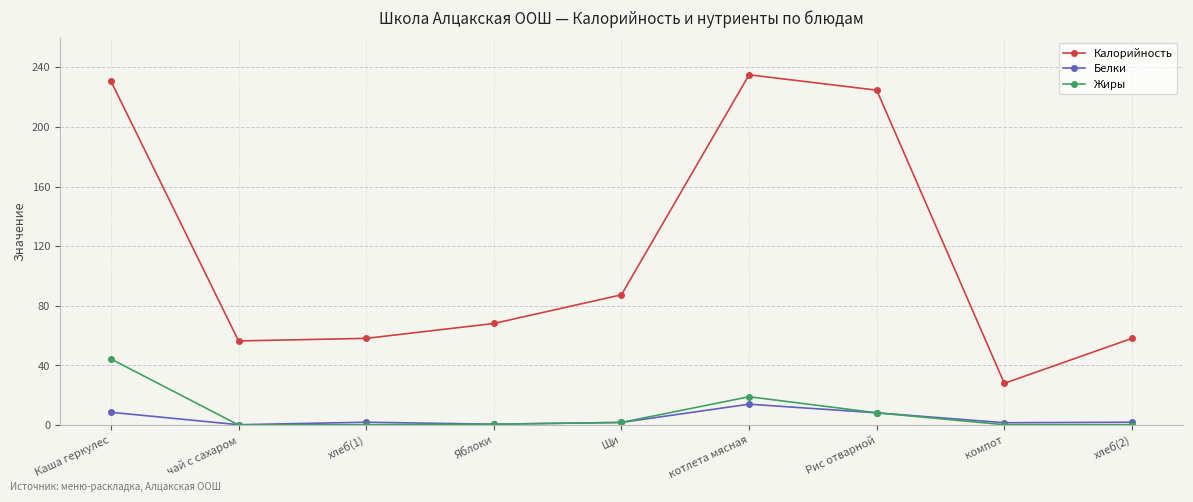

At which category does Калорийность reach its first local peak?

котлета мясная